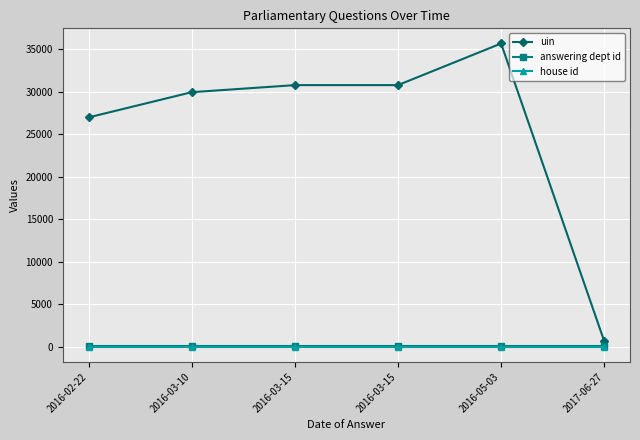

The uin series shows 17211 at 2016-03-15. True or false?

False